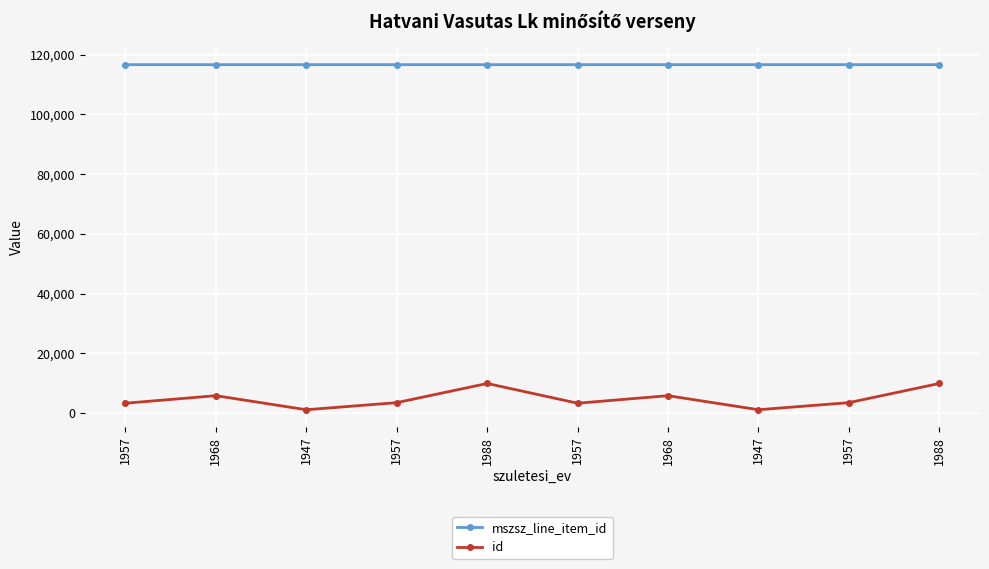

True or false: mszsz_line_item_id has more than 1 points higher than both neighbors.

False